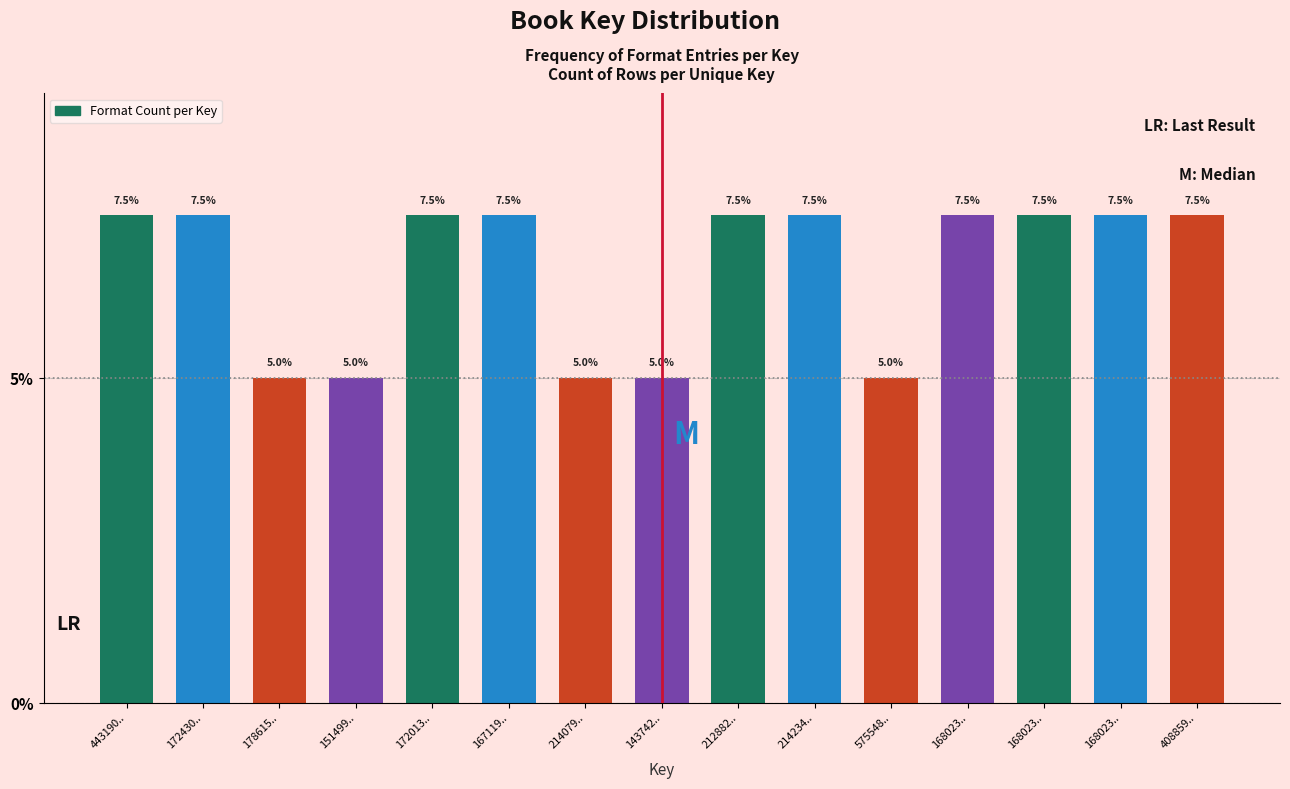

Does the chart contain any negative values?

No